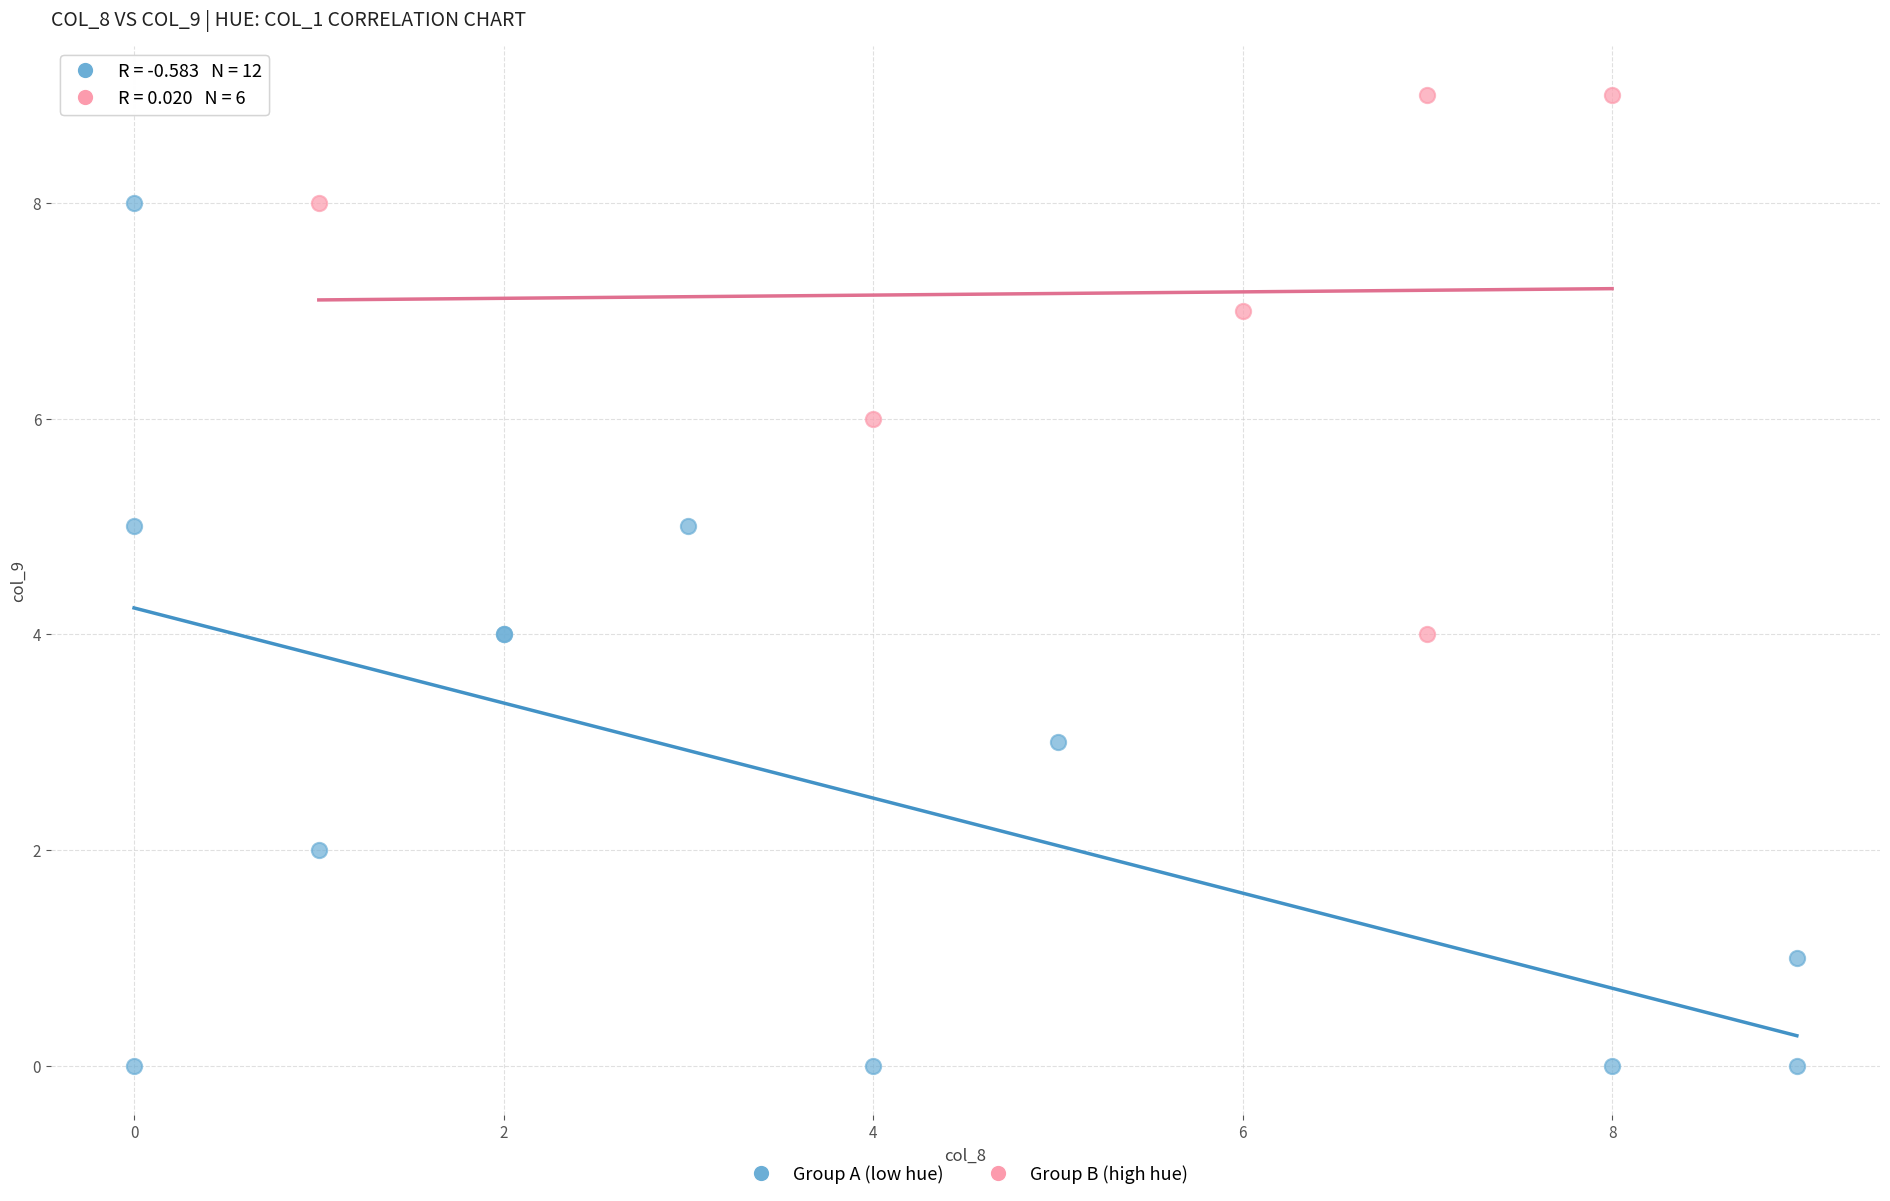

Which series contains the highest Y value?

Group B (high hue)